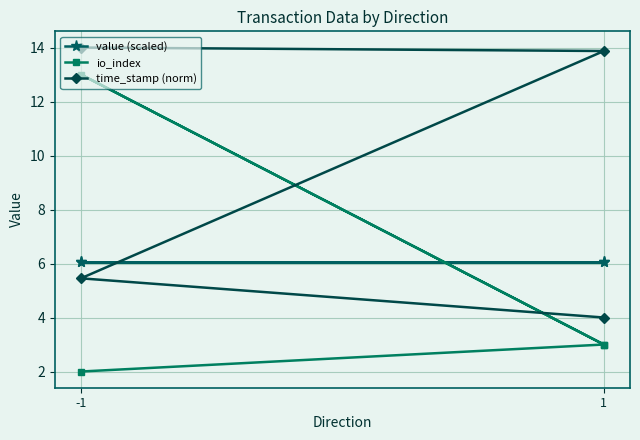

Is this an area chart (filled region under the line)?

No